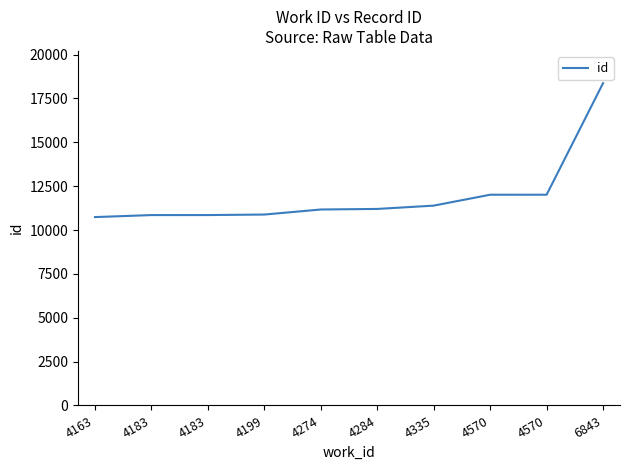

Which category has the highest value across all series?

6843